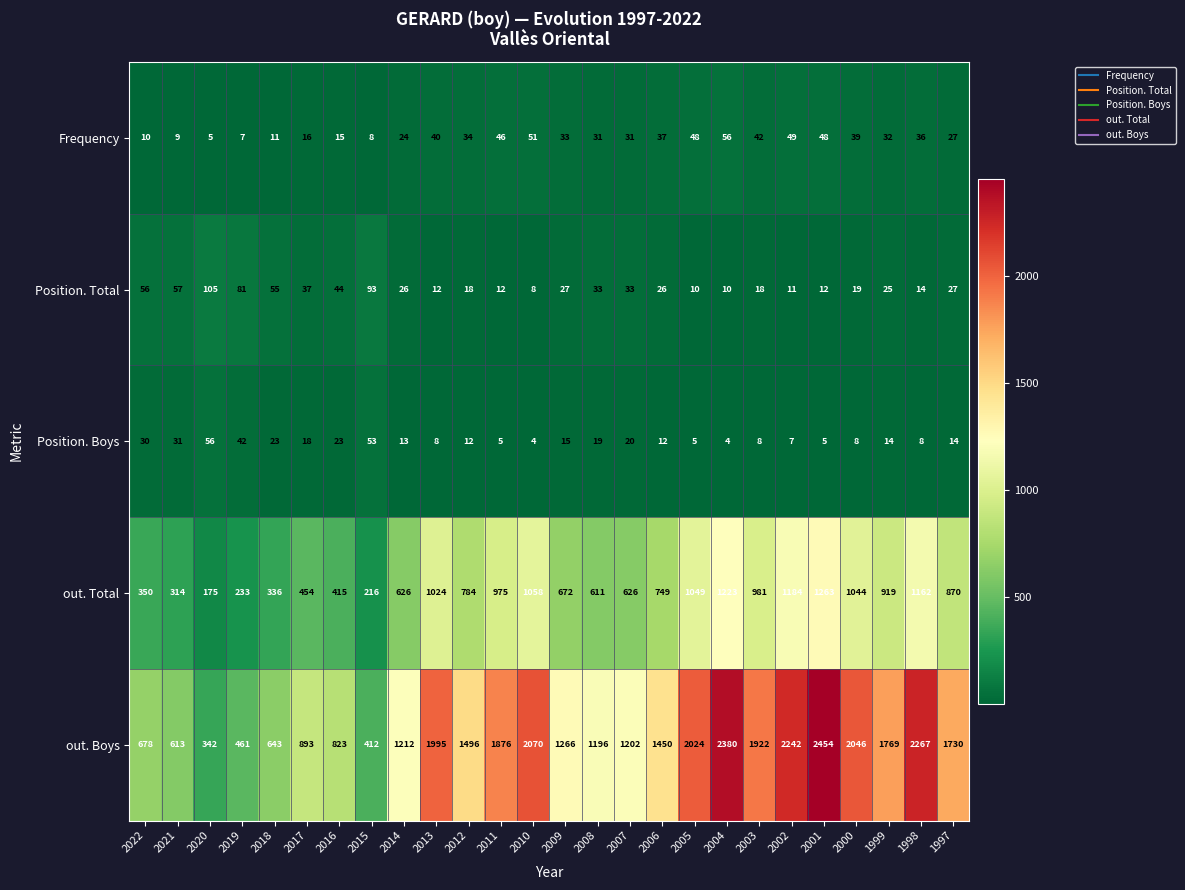

Is the value of Position. Total at 2006 greater than the value of Frequency at 2020?

Yes